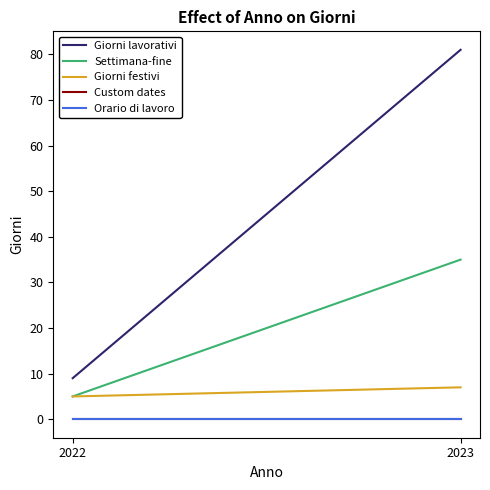

What is the value of the Giorni lavorativi point at the 2nd from the left?

81